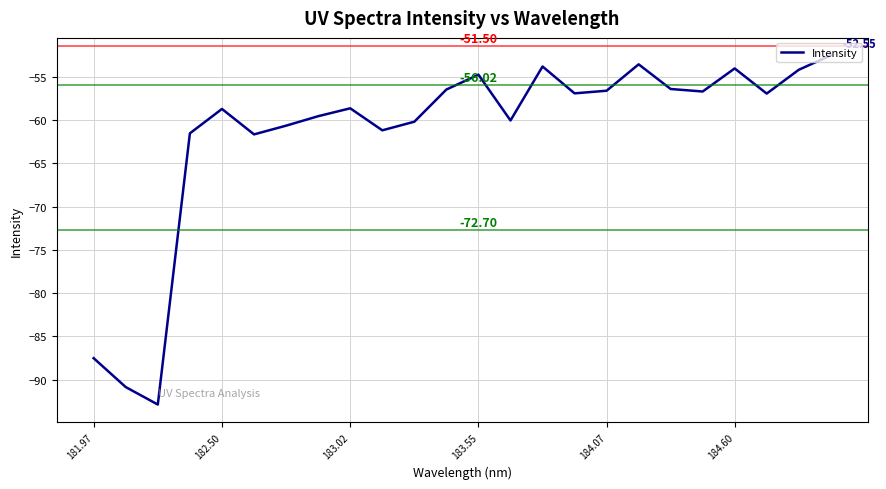

What is the minimum value shown in the chart?

-92.9